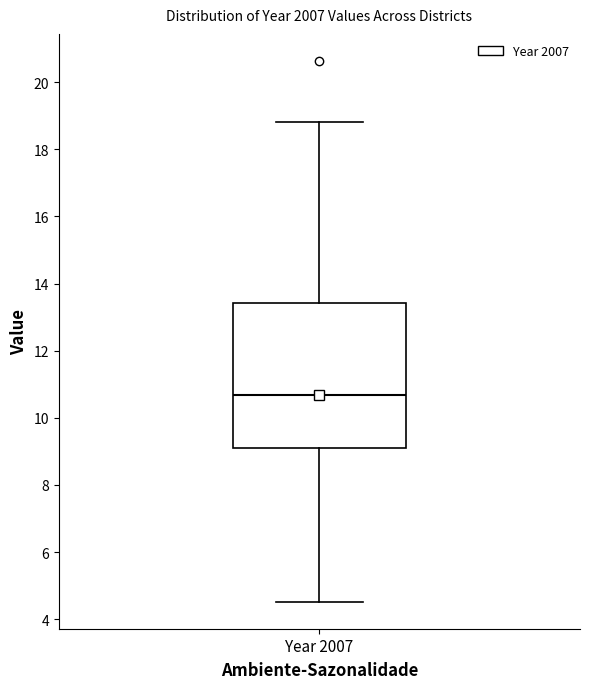

Read this box plot against the y-axis: the position of the median line, the range covered by the box, and the ends of both whiskers. The values are not printed on the chart, so give them approximately, as read against the axis.

median 10.6, box 9.2 to 13.4, whiskers 4.6 to 18.8